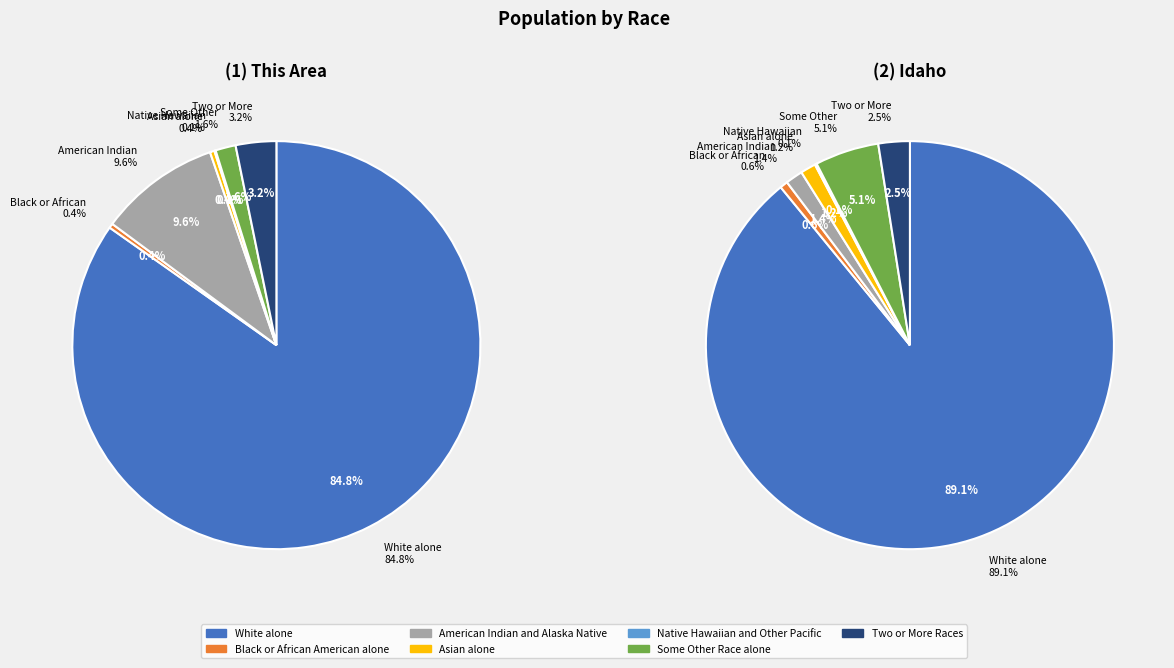

What percentage do White alone and Black or African American alone together represent?

85.1%